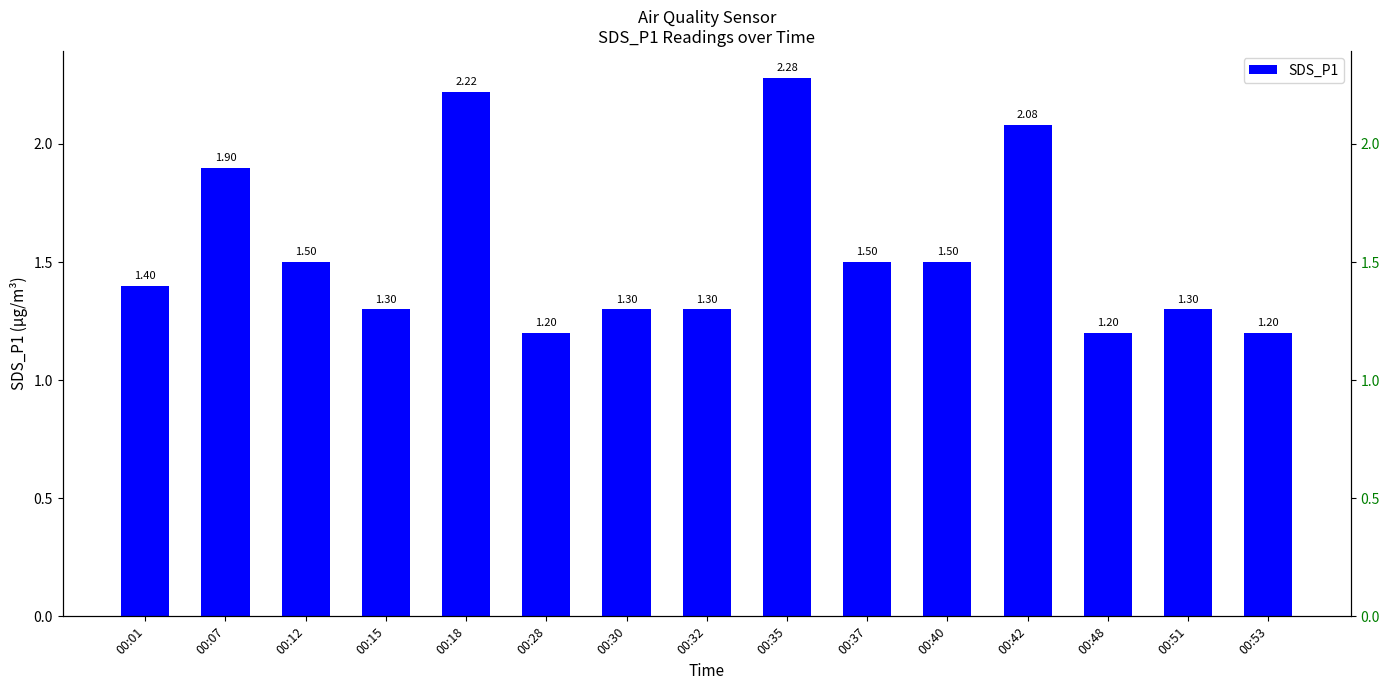

Reading left to right, extract all data points from this chart.

1.4	1.9	1.5	1.3	2.2	1.2	1.3	1.3	2.3	1.5	1.5	2.1	1.2	1.3	1.2